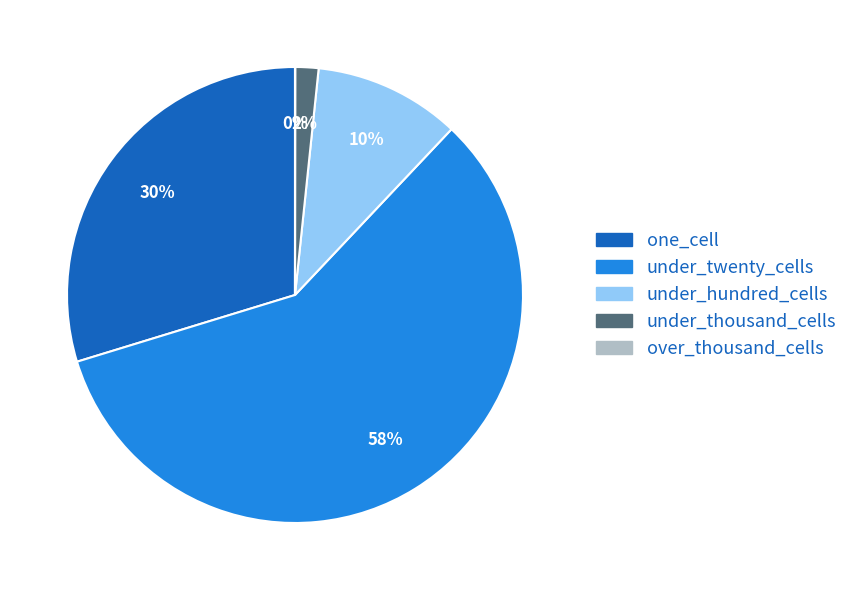

To the nearest percent, what is the difference between the largest and smallest slice percentages?

58%